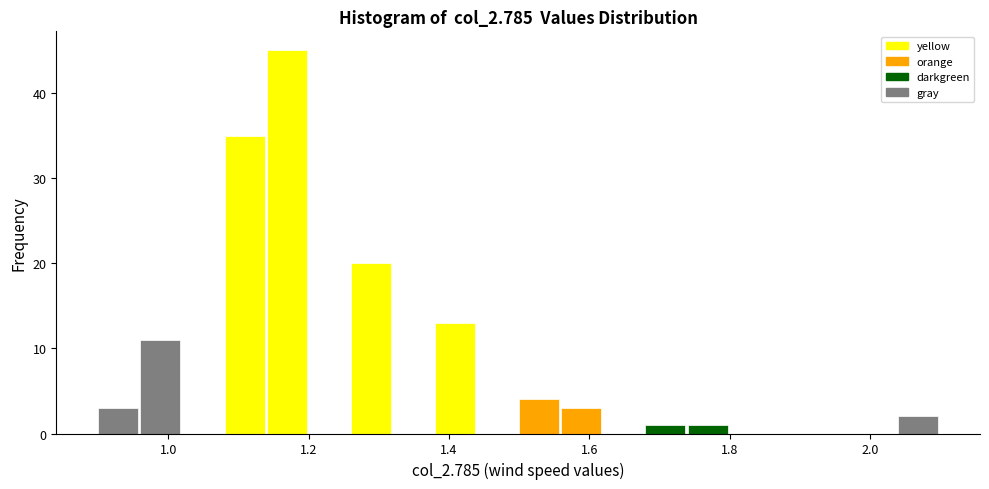

Around what value on the x-axis is the tallest bar? Give the approximate position of its centre, as read against the axis.

1.16